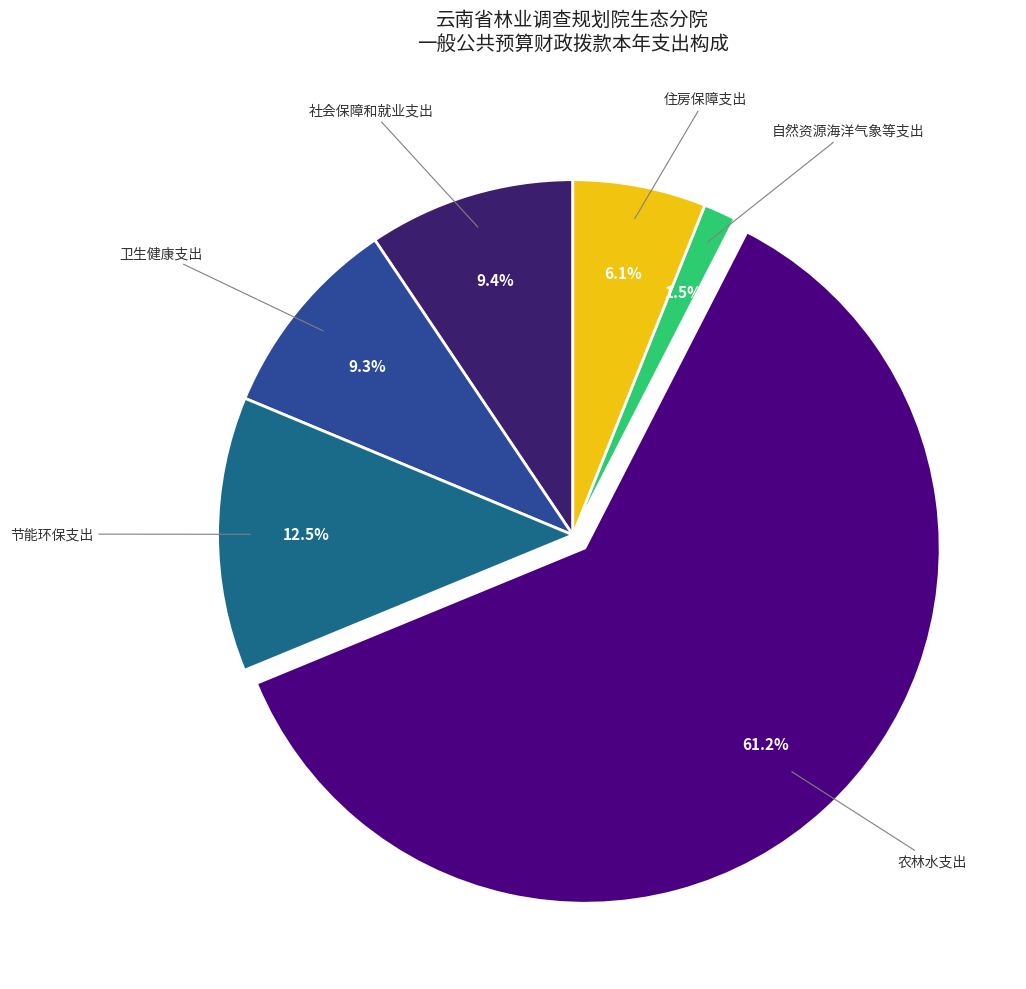

Is there a majority slice in this chart?

Yes